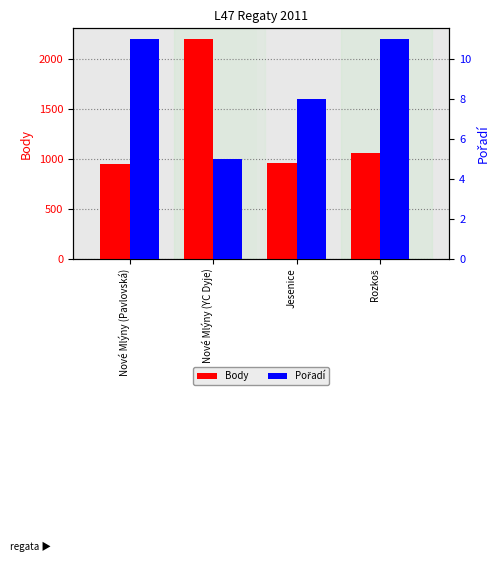

Rank the series at Jesenice from highest to lowest value.

Body, Pořadí